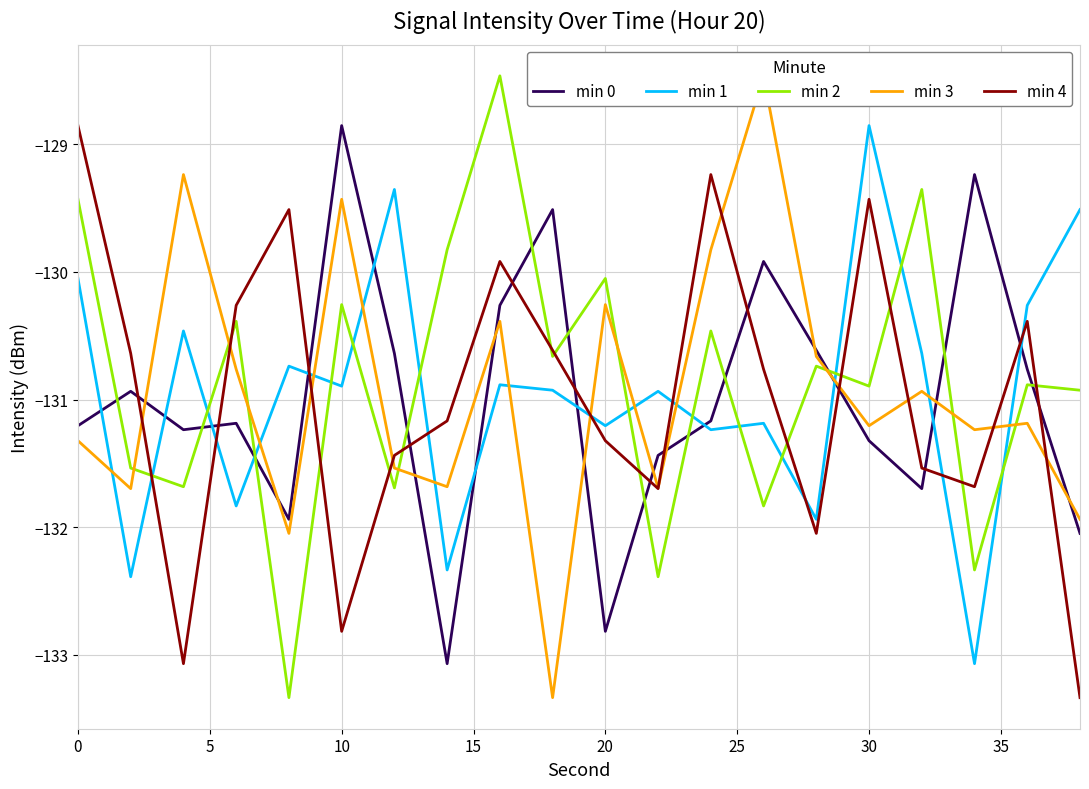

The min 1 series shows -128.9 at 30. True or false?

True